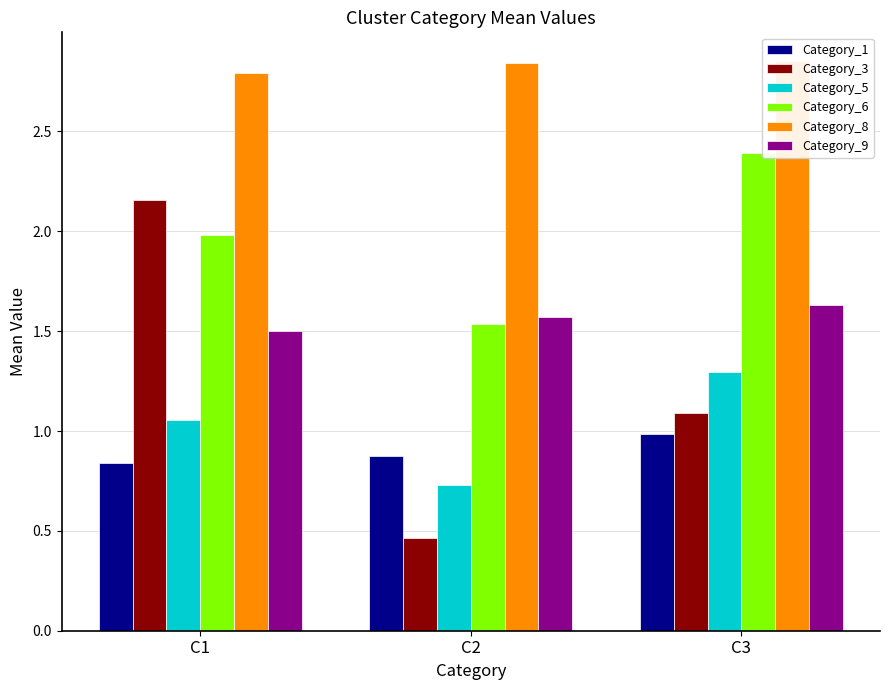

How many bars are there in each group?

6